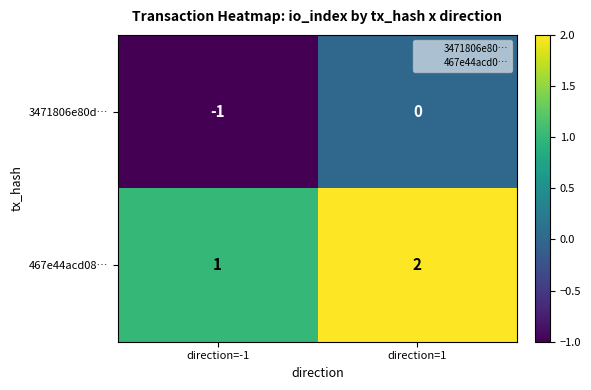

True or false: 467e44acd08… has a value of 2 at direction=1.

True